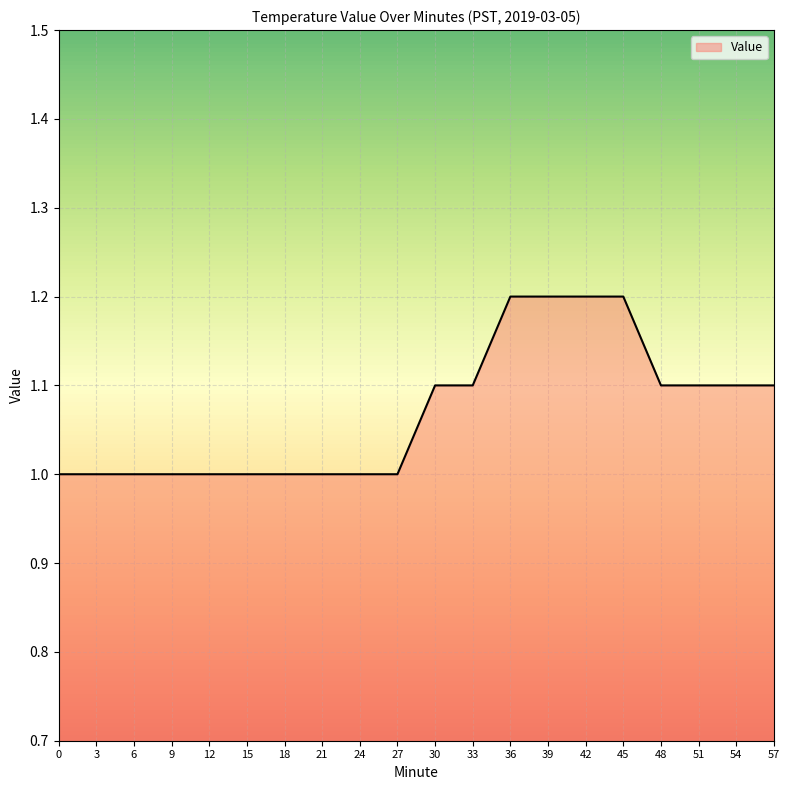

What is the difference between the maximum and minimum values?

0.2